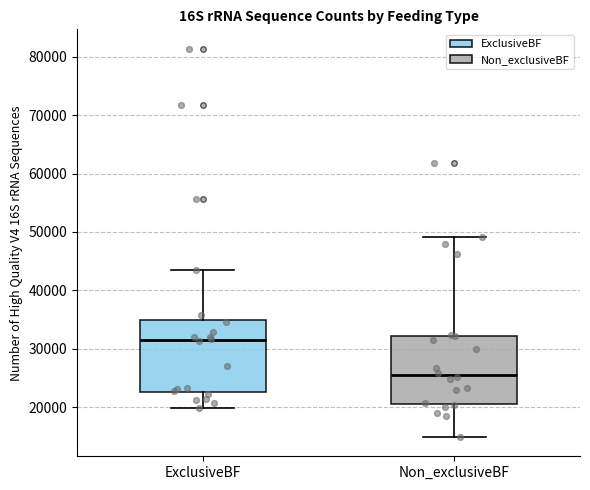

Reading left to right, read every box against the y-axis: the position of its median line, the range the box covers, and the ends of its whiskers. The values are not printed on the chart, so give them approximately, as read against the axis.

ExclusiveBF: median 31000, box 23000 to 35000, whiskers 20000 to 44000
Non_exclusiveBF: median 26000, box 21000 to 32000, whiskers 15000 to 49000